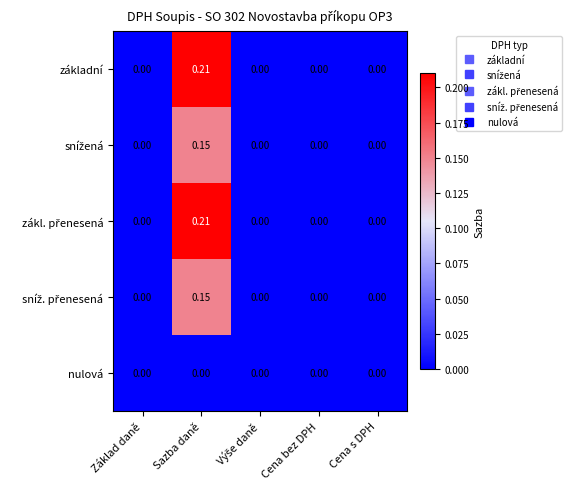

Which category has the highest value across all series?

Sazba daně